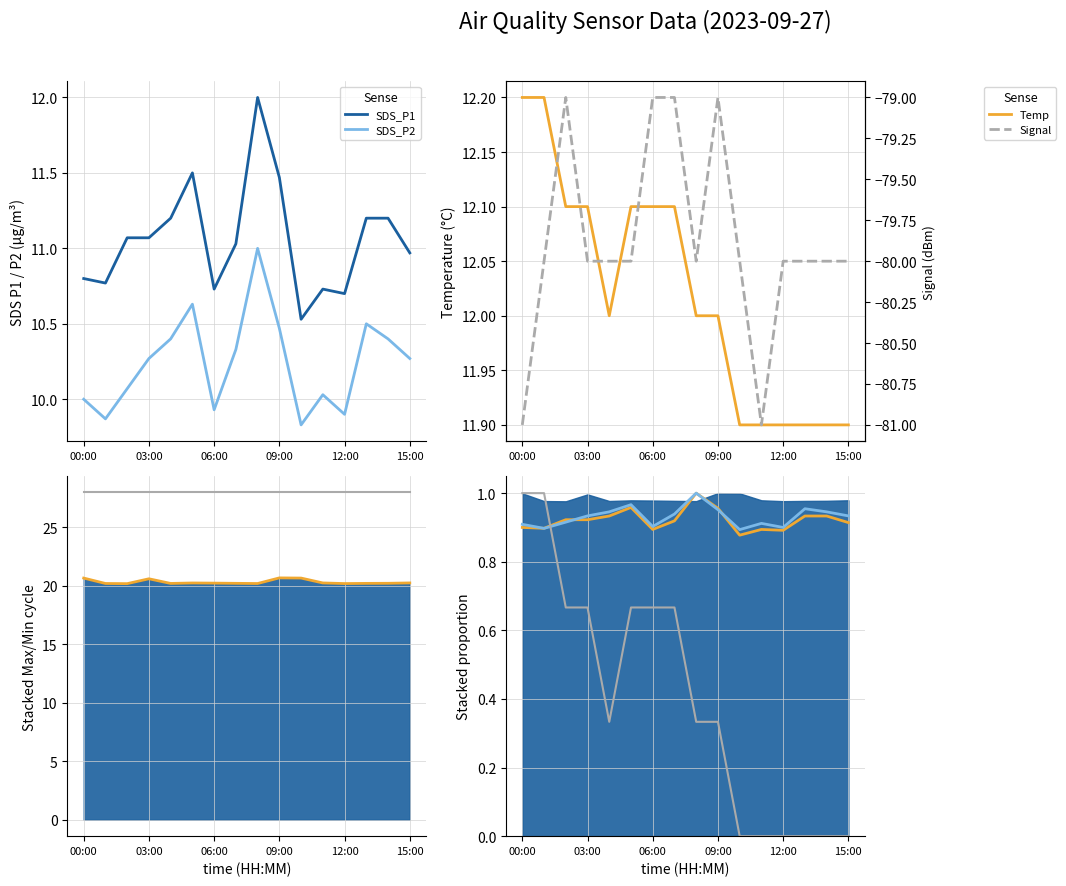

True or false: Signal and Temp cross at least once.

False